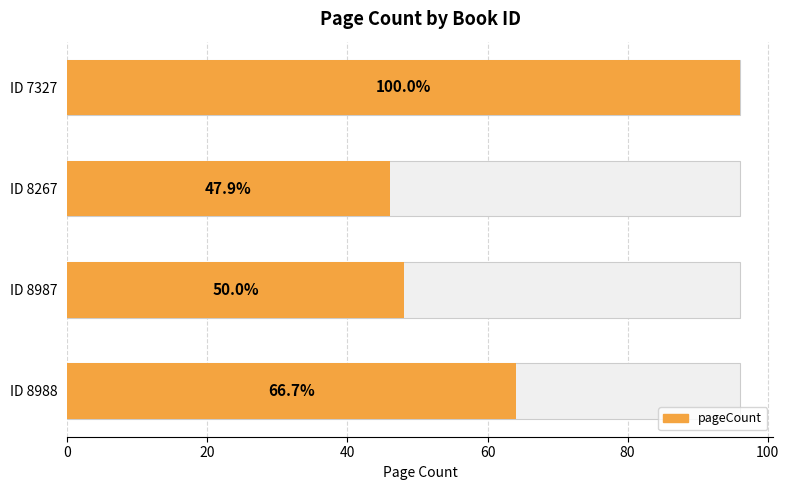

What is the minimum value shown in the chart?

46